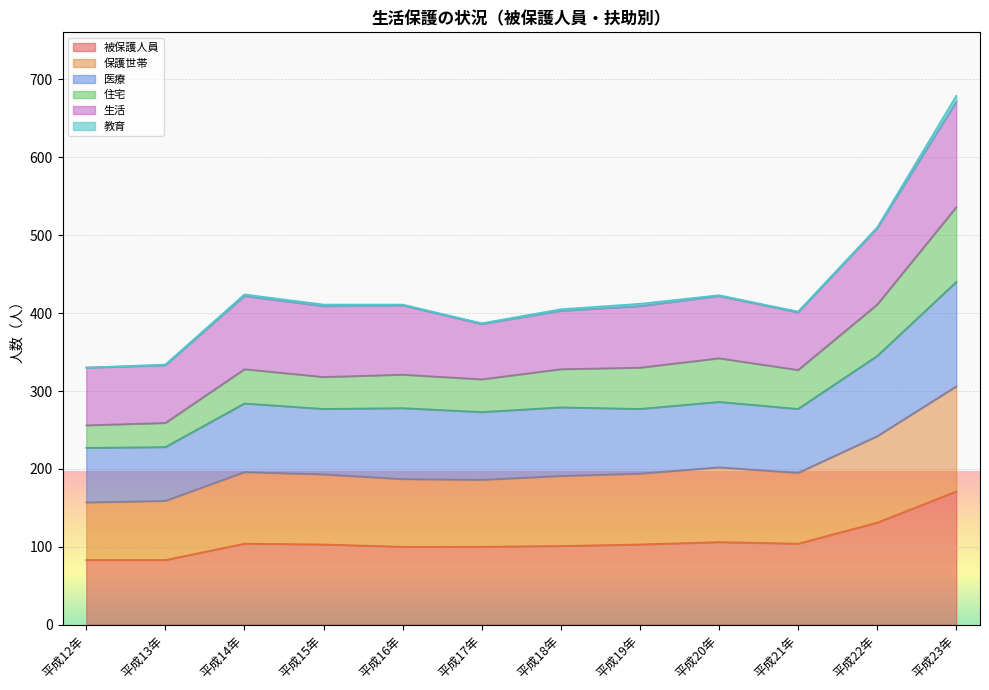

At which label does 住宅 reach its peak?

平成23年